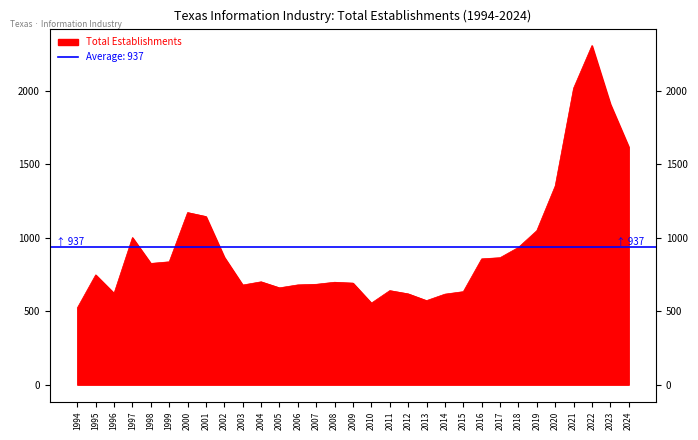

Is it true that the value at 2020 is 1352?

True